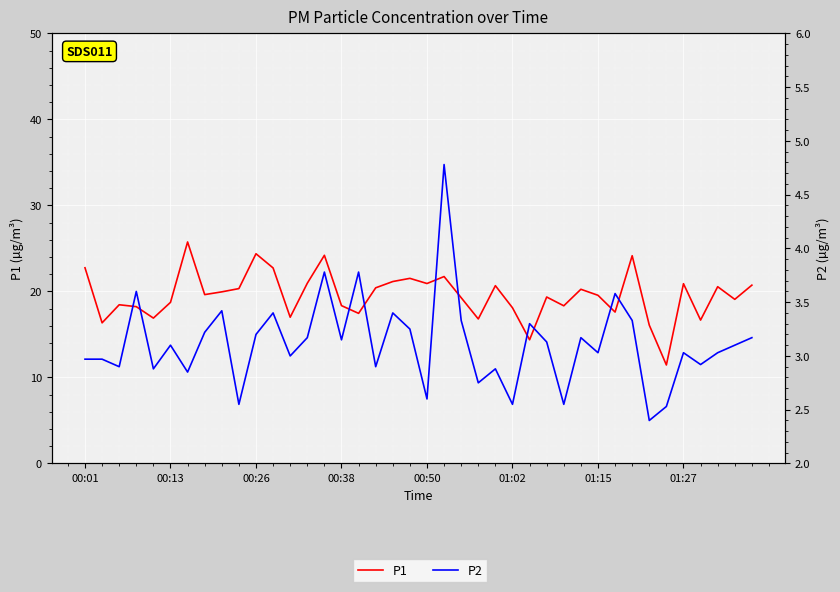

Rank the series by their average value, from lowest to highest.

P2, P1